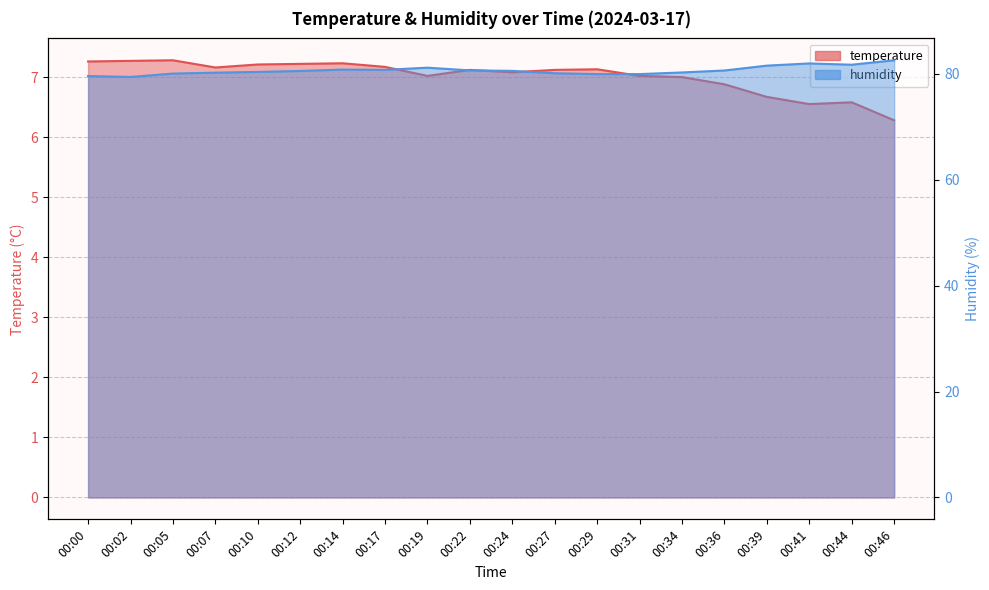

Reading left to right, transcribe all the data shown in this chart.

temperature: 7.3	7.3	7.3	7.2	7.2	7.2	7.2	7.2	7.0	7.1	7.1	7.1	7.1	7.0	7.0	6.9	6.7	6.5	6.6	6.3
humidity: 79.5	79.4	80.0	80.2	80.3	80.5	80.8	80.7	81.1	80.6	80.5	80.1	79.9	79.9	80.2	80.6	81.5	81.9	81.7	82.5